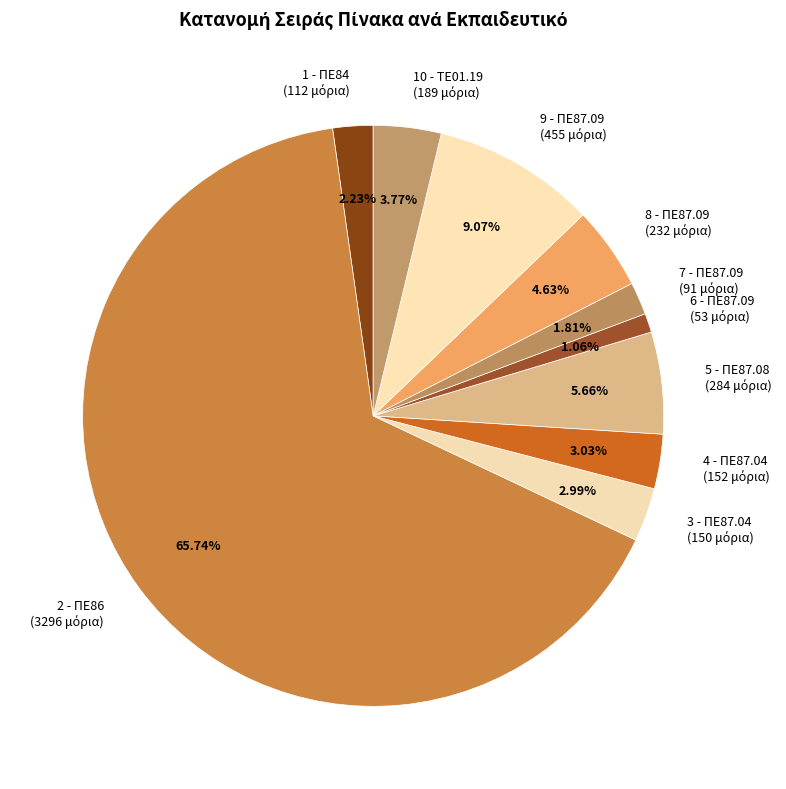

To the nearest percent, what portion does 10 - ΤΕ01.19 represent?

4%